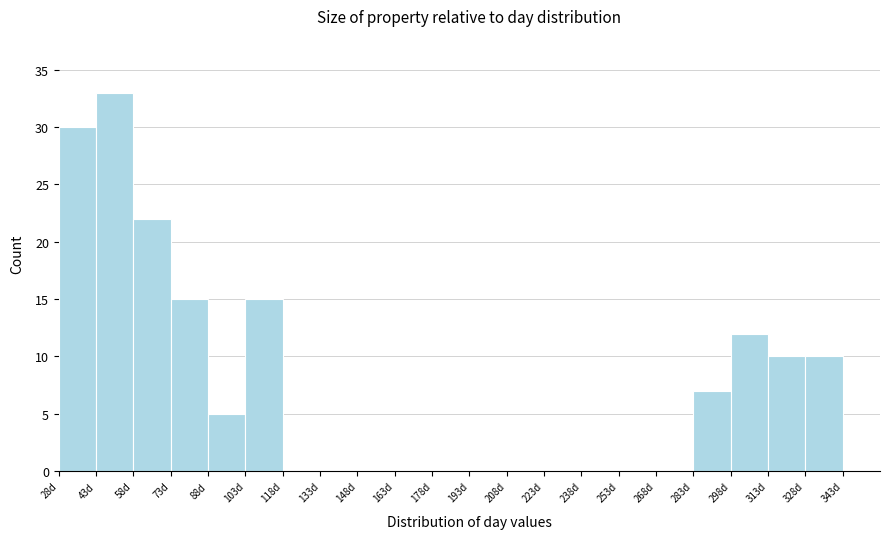

Over which range of the x-axis is the bar tallest?

43 to 58